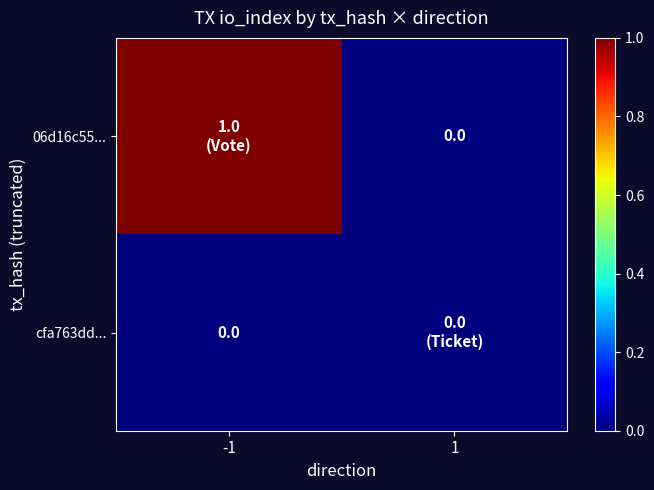

The value of 06d16c55... at 1 is 0. True or false?

True